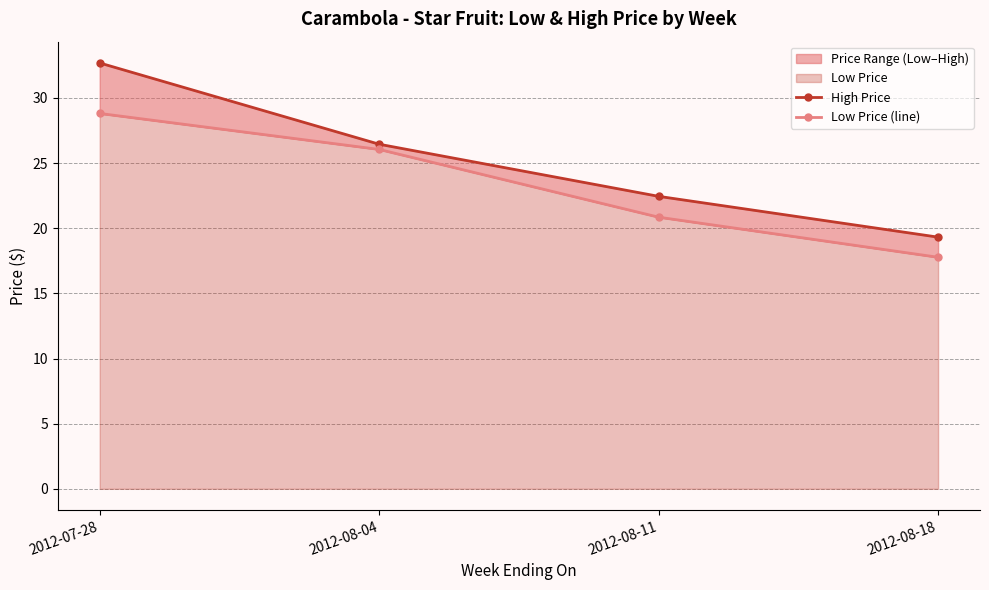

List the series in order of their overall mean, lowest first.

Low Price (line), High Price